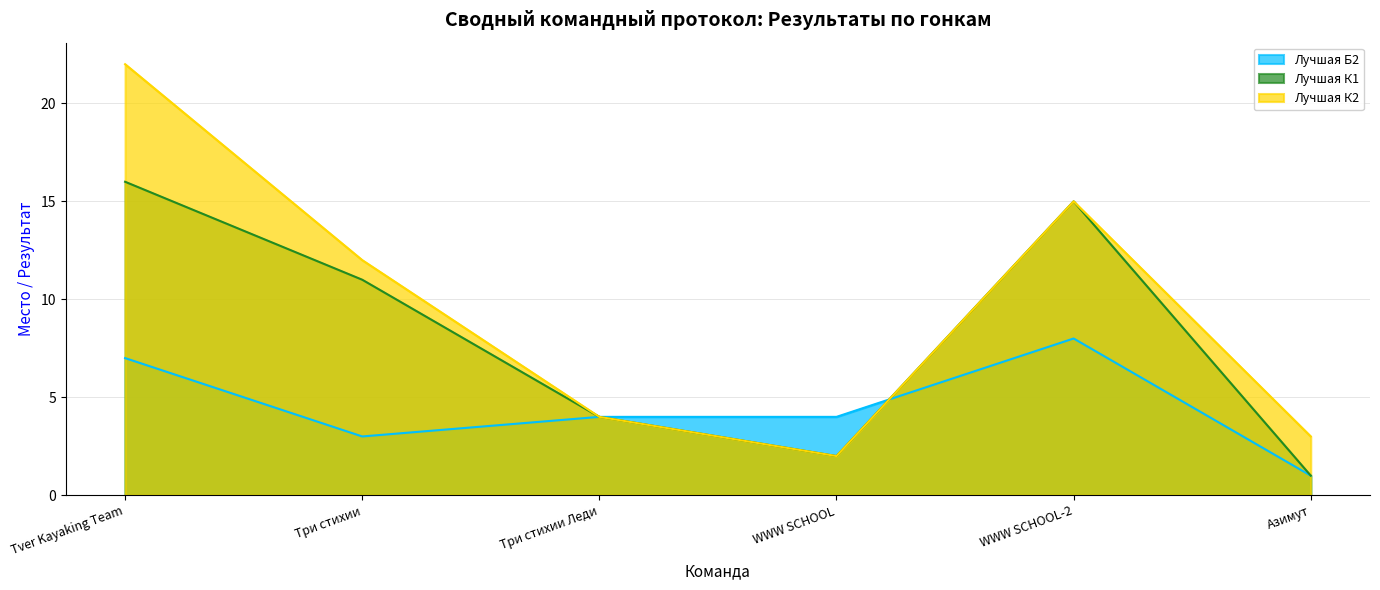

The value of Лучшая Б2 at WWW SCHOOL is 6. True or false?

False